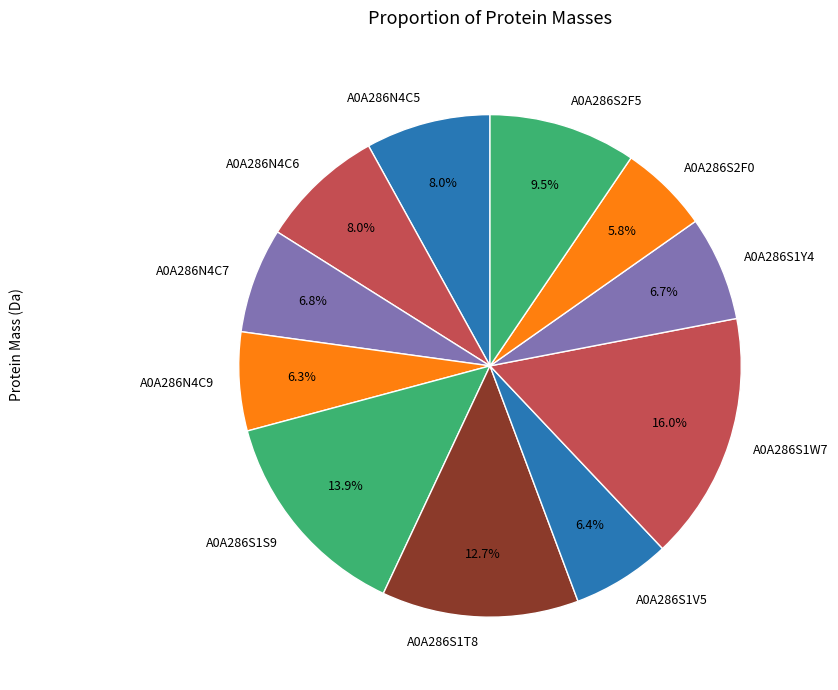

Approximately how many times larger is the value at A0A286N4C7 compared to A0A286S1T8?

0.5